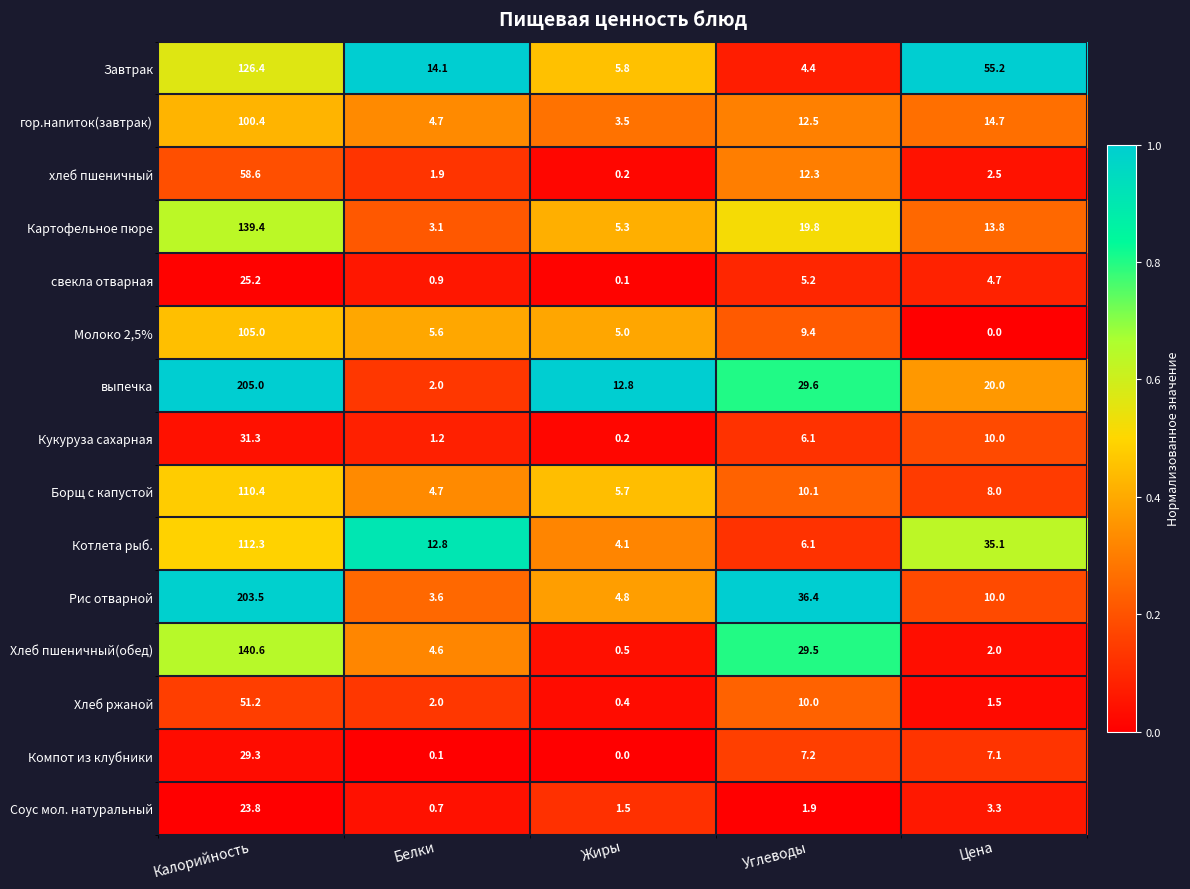

At which label is гор.напиток(завтрак) closest to 51?

Цена